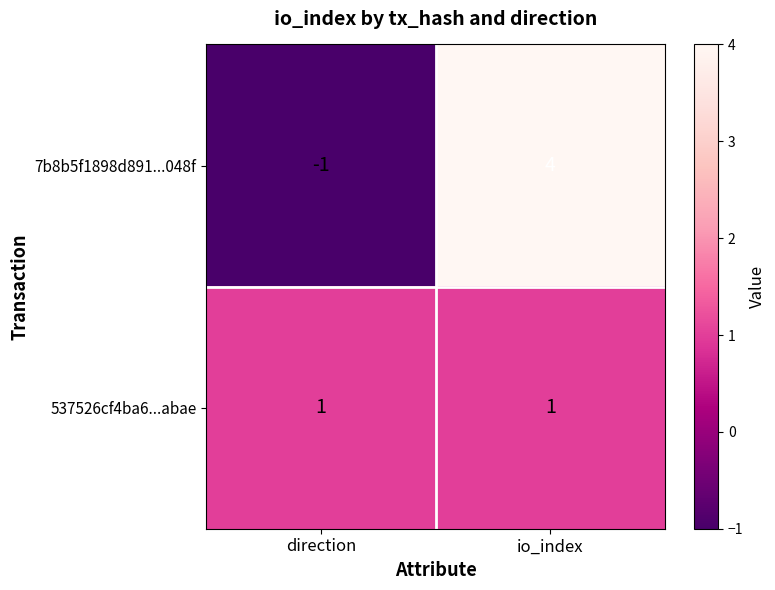

Rank the series by their maximum value, from lowest to highest.

537526cf4ba6...abae, 7b8b5f1898d891...048f